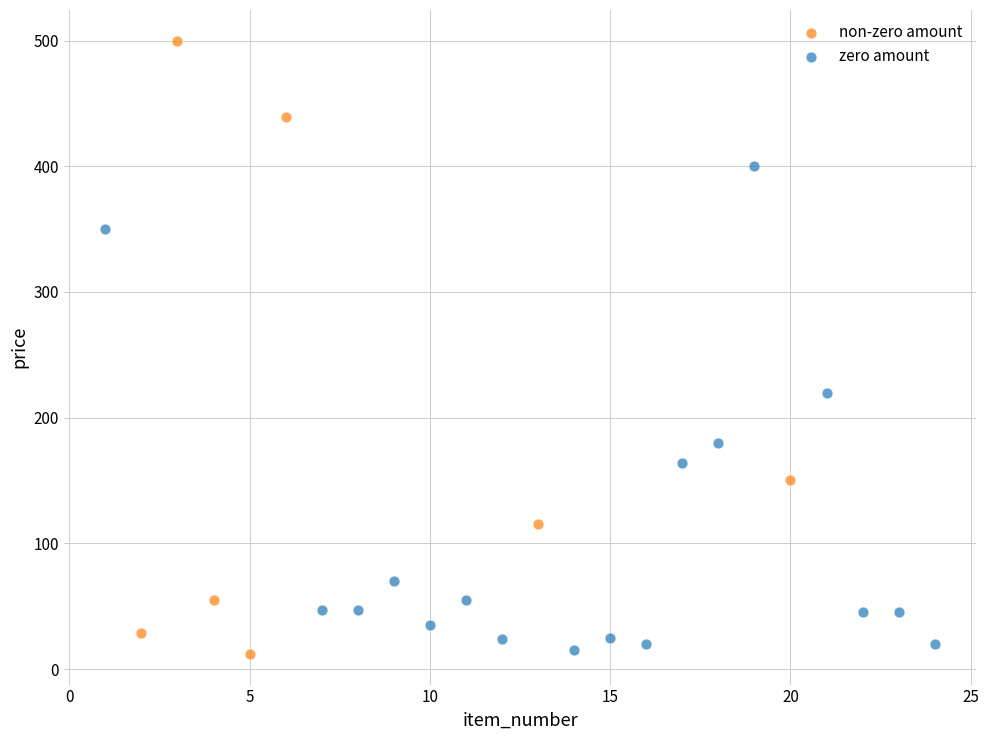

Which series reaches the maximum Y coordinate?

non-zero amount